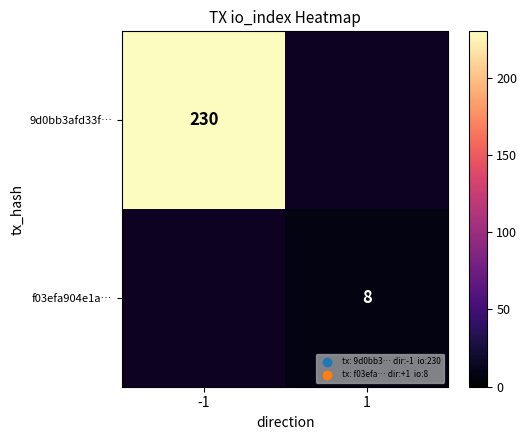

Is it true that f03efa904e1a… equals 14 at 1?

False